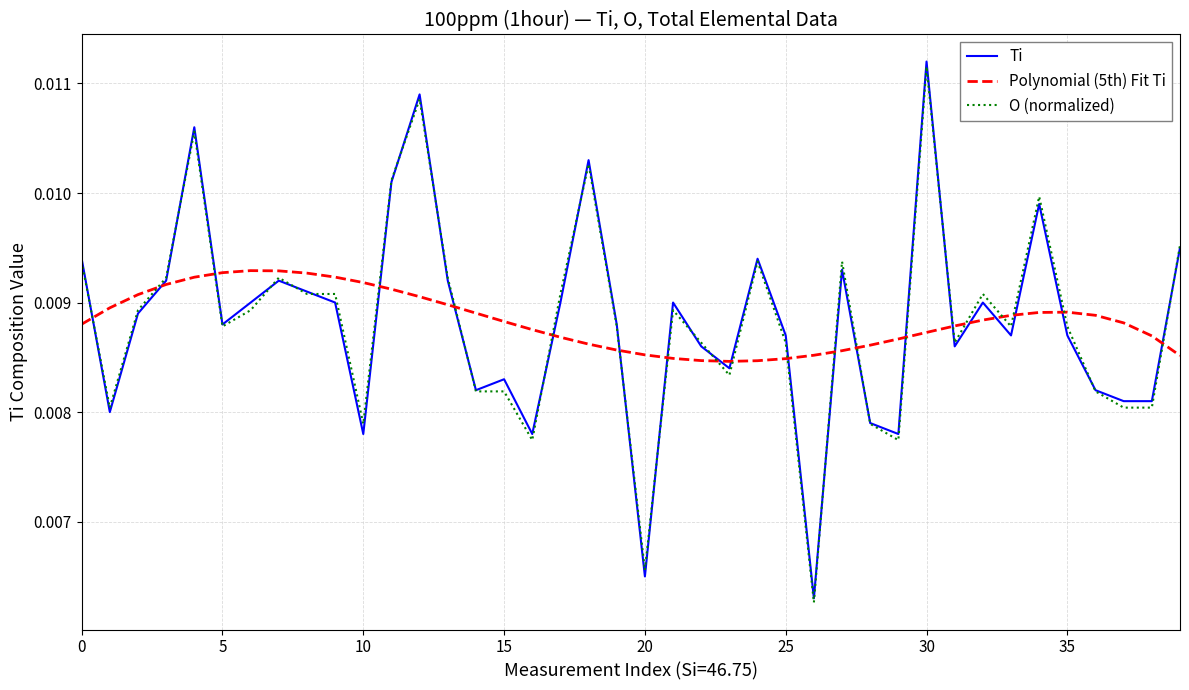

How many times do Polynomial (5th) Fit Ti and Ti cross each other?

20